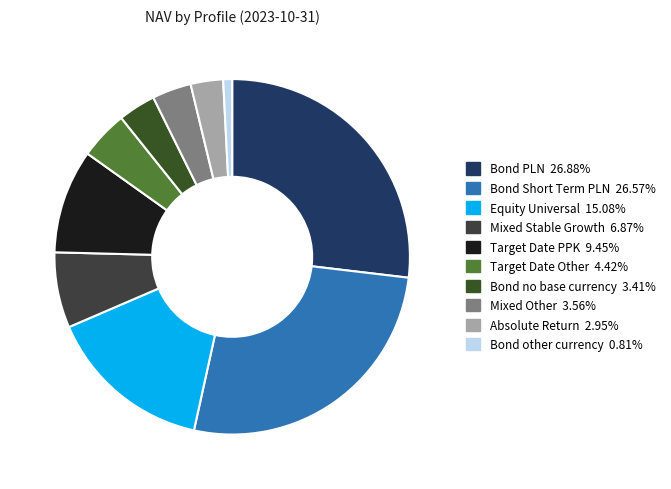

Which has a higher value, Bond no base currency or Target Date PPK?

Target Date PPK